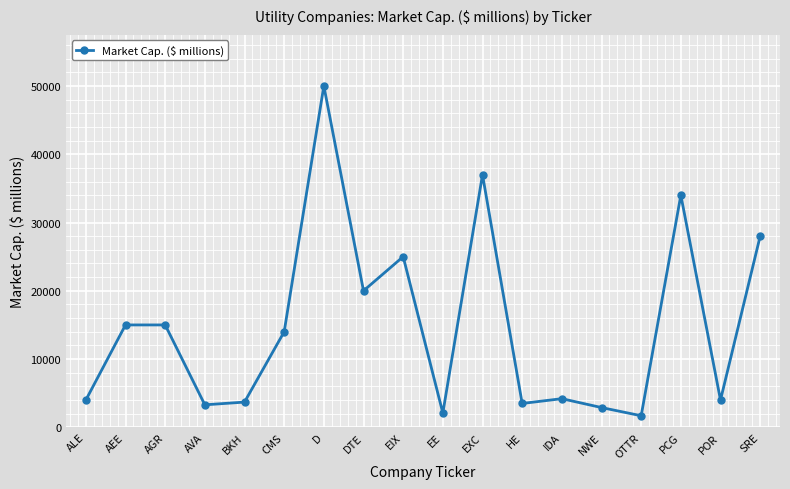

How many data points are less than 14000?

9